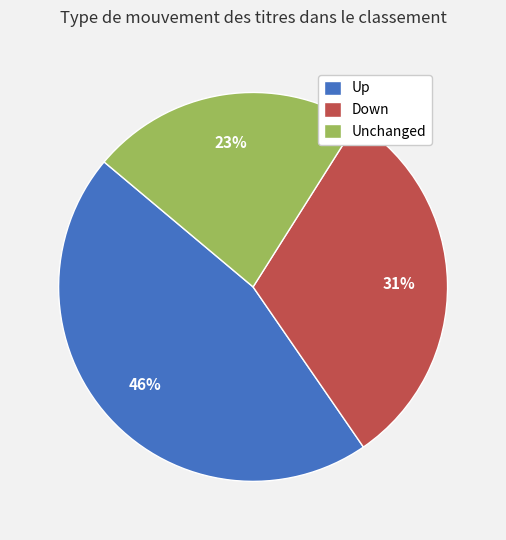

What percentage is the Up slice, to the nearest percent?

46%